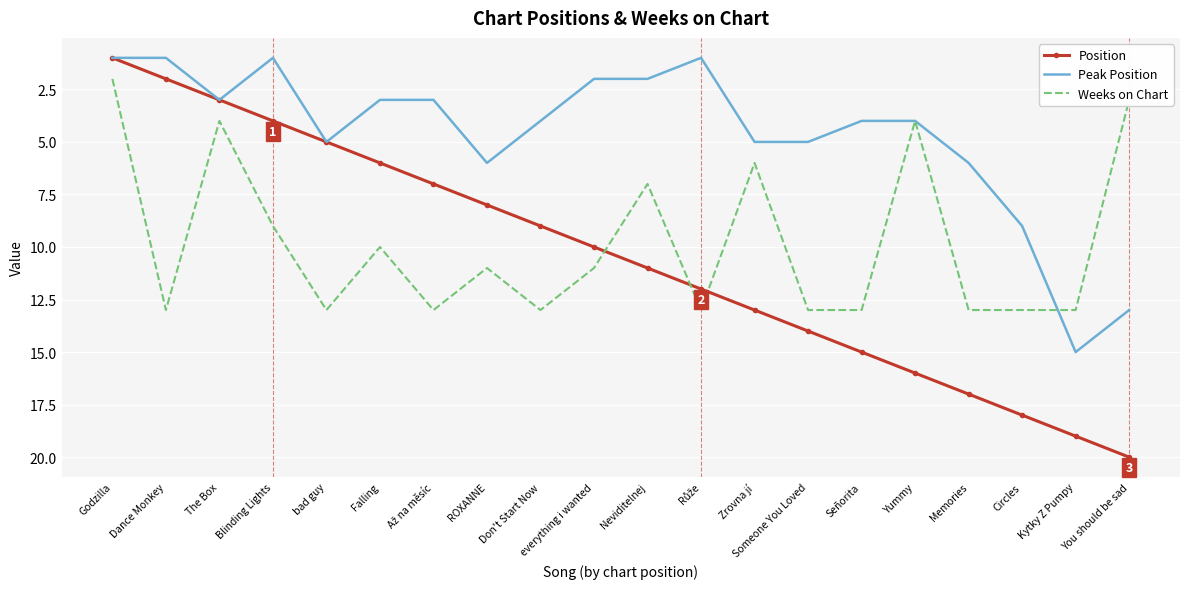

Rank the series by their maximum value, from highest to lowest.

Position, Peak Position, Weeks on Chart